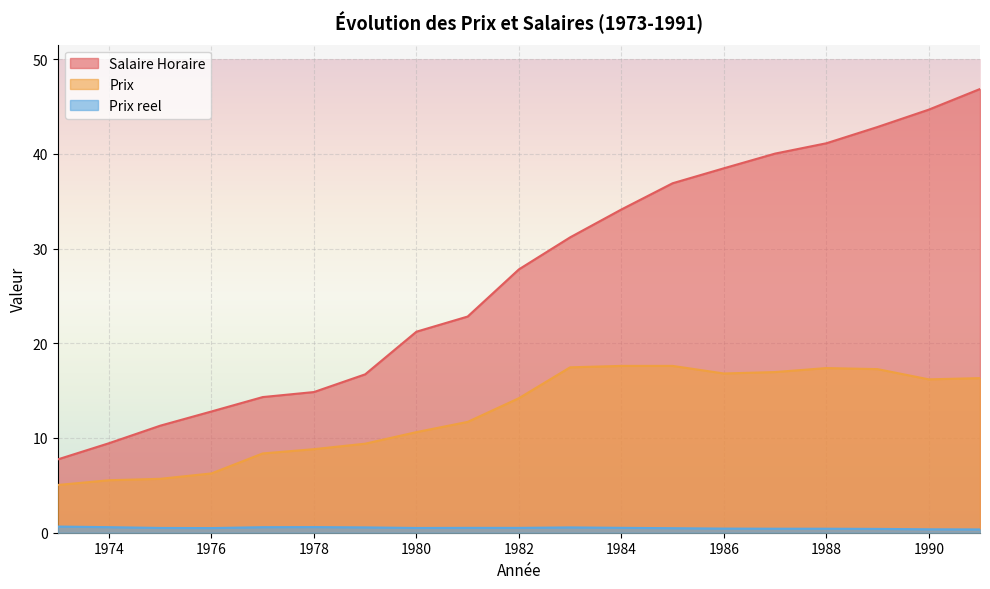

Is the value of Salaire Horaire at 1983 greater than the value of Prix at 1979?

Yes